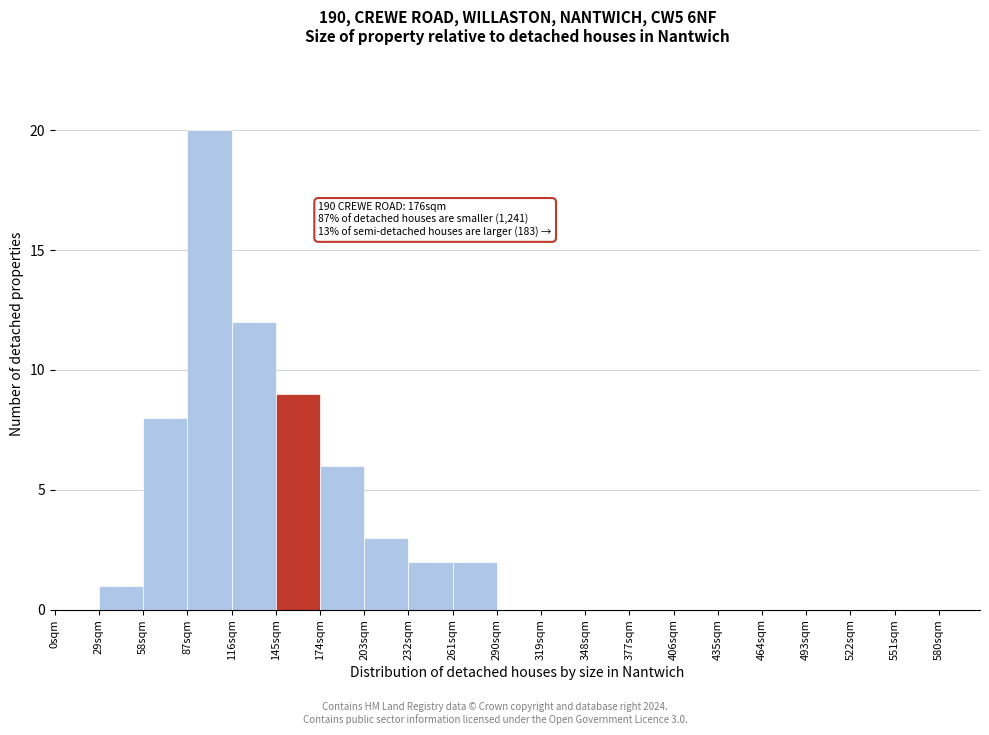

Over which range of the x-axis is the bar tallest?

87 to 116